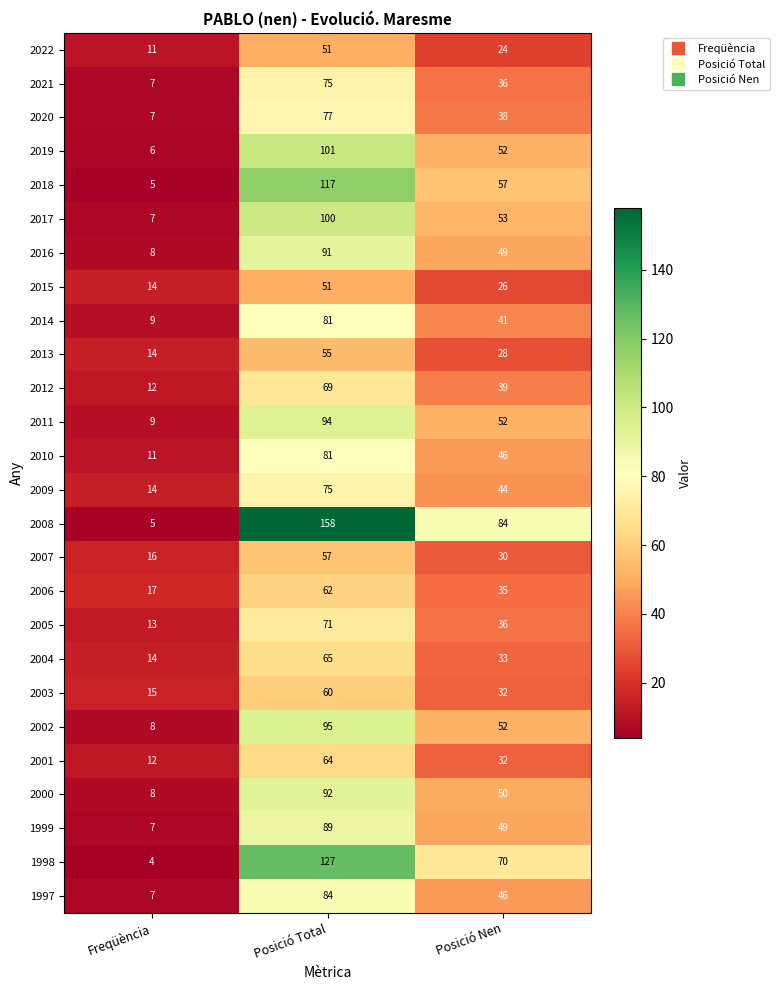

Is it true that 2022 equals 7 at Posició Nen?

False